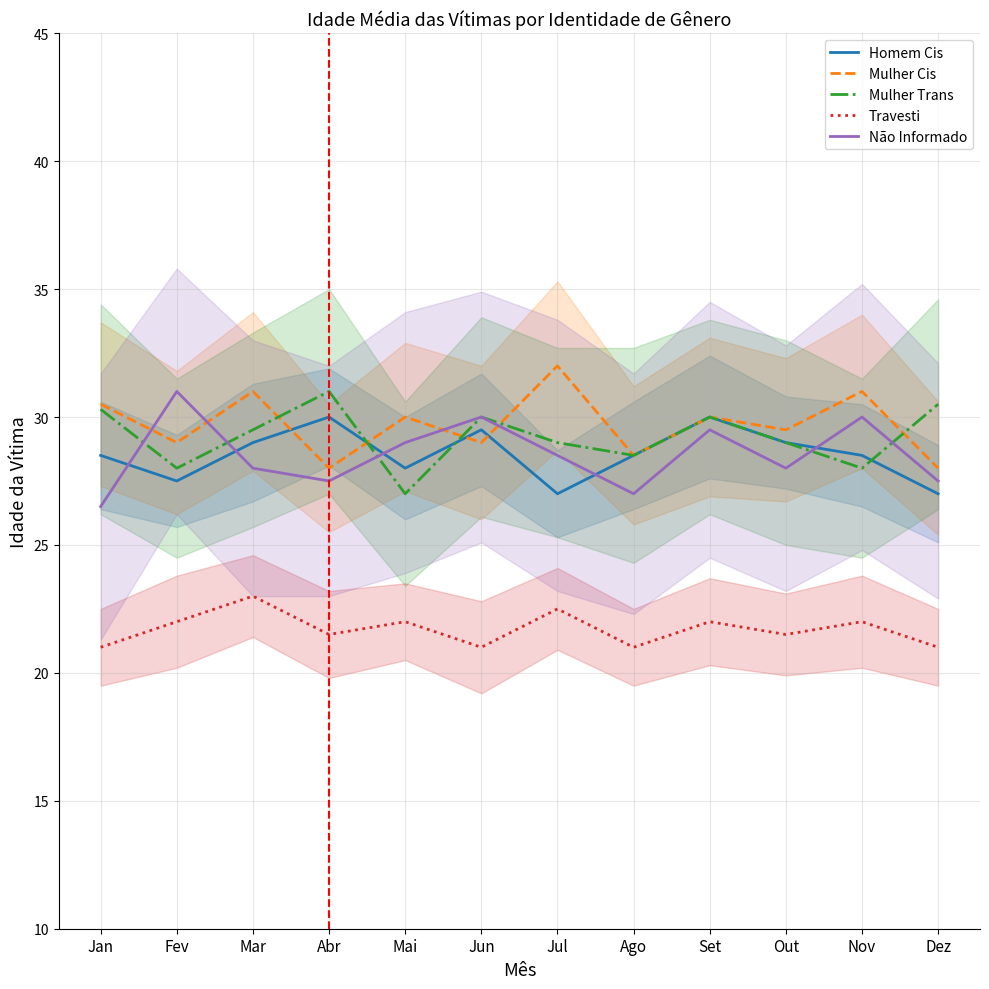

What is the sum of all Mulher Cis values?

356.5